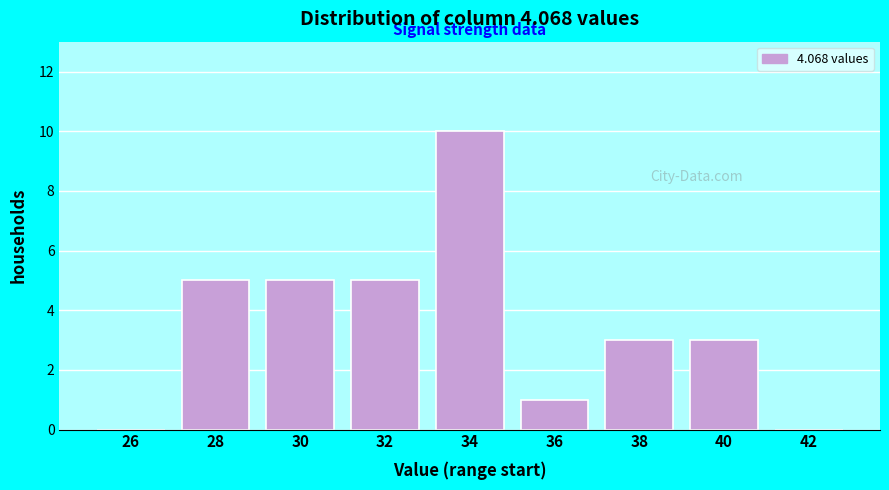

Reading left to right, transcribe all the data shown in this chart.

26=0	28=5	30=5	32=5	34=10	36=1	38=3	40=3	42=0